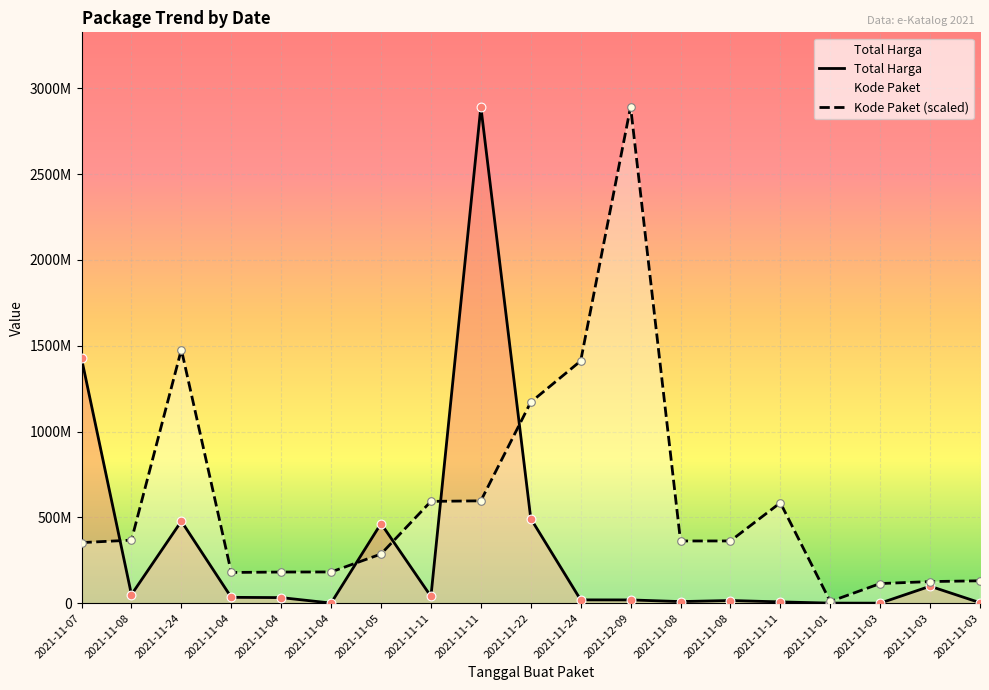

At how many categories does at least one series exceed 1948767353?

2